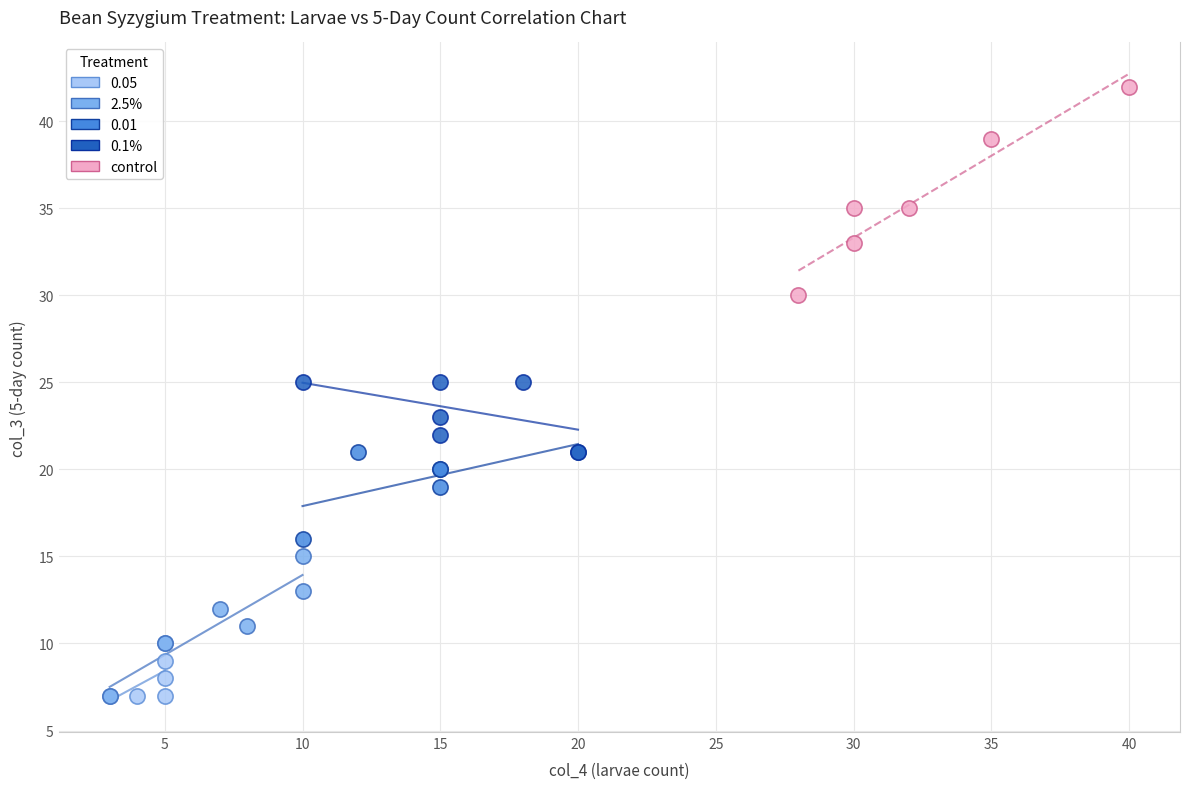

Which series has the widest spread of Y values?

control